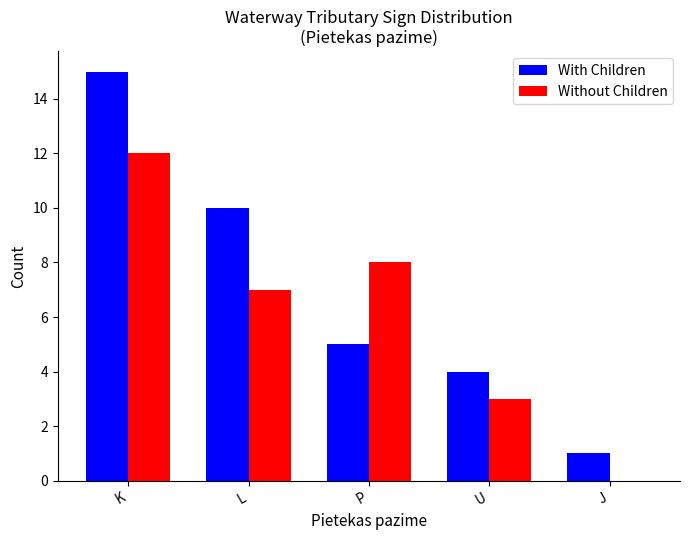

The value of With Children at K is 25. True or false?

False